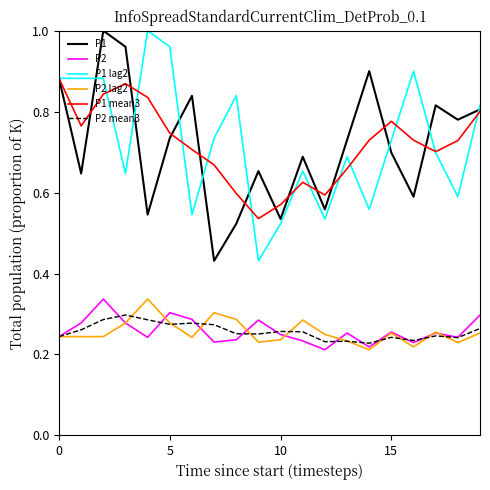

What are all the series names shown in the legend?

P1, P2, P1 lag2, P2 lag2, P1 mean3, P2 mean3